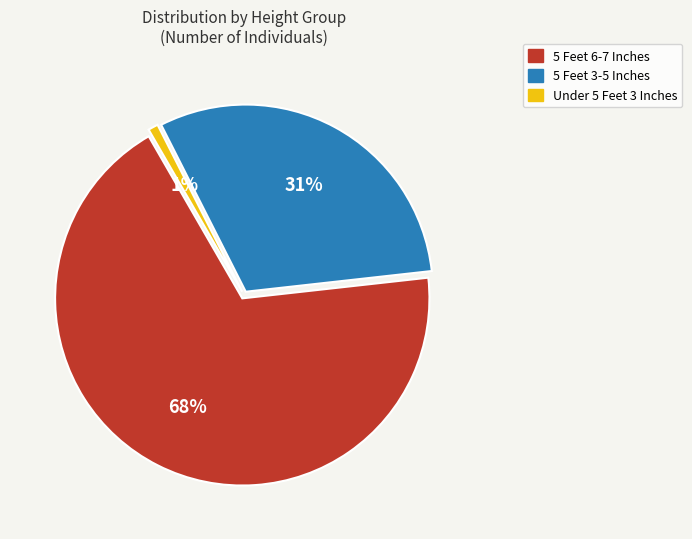

Does any single category account for the majority?

Yes